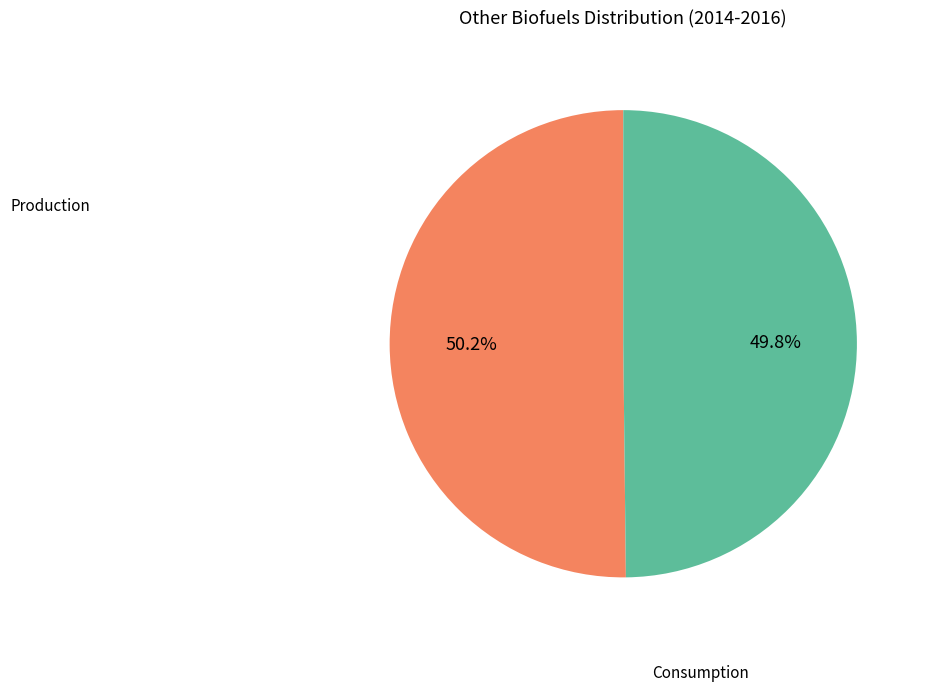

Approximately how many times larger is the value at Consumption compared to Production?

1.0